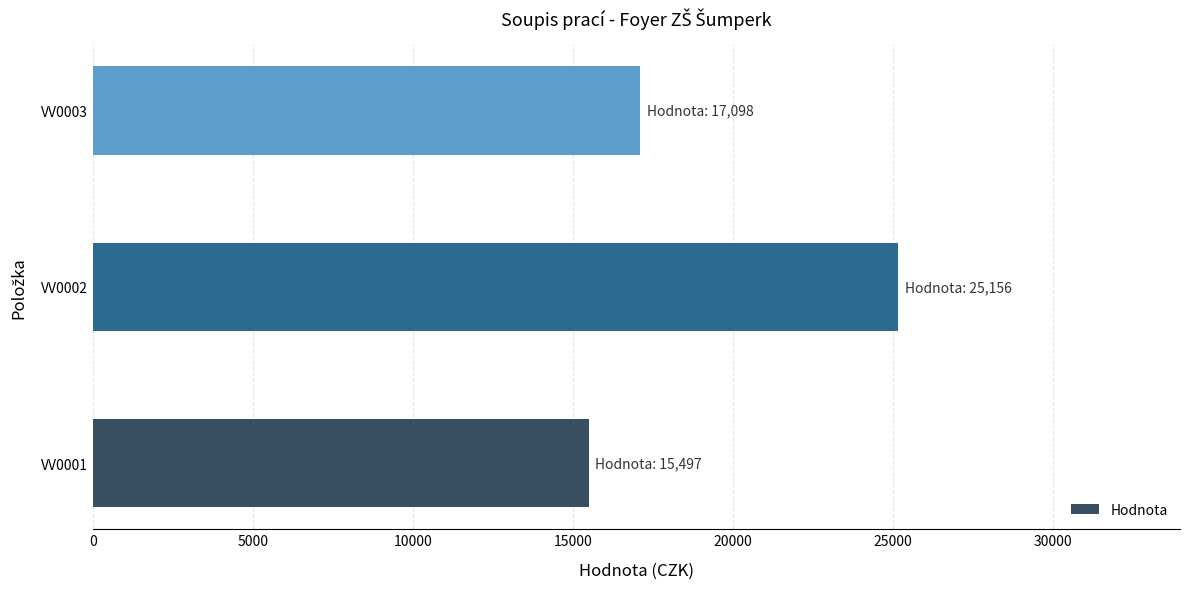

Approximately how many times larger is the value at VV0003 compared to VV0001?

1.1